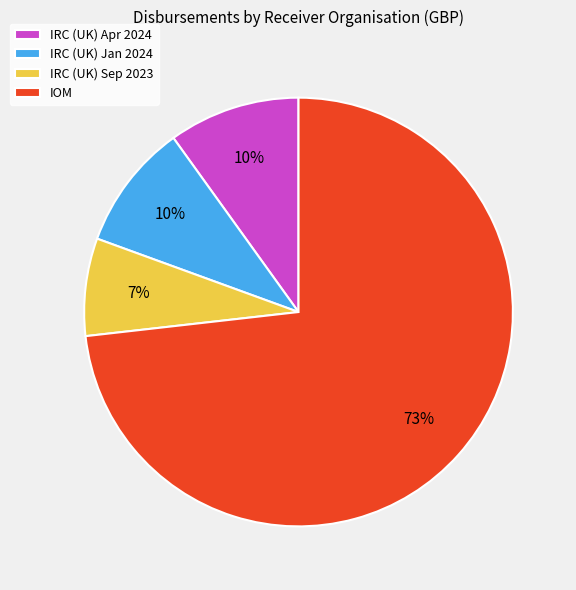

Is there a majority slice in this chart?

Yes